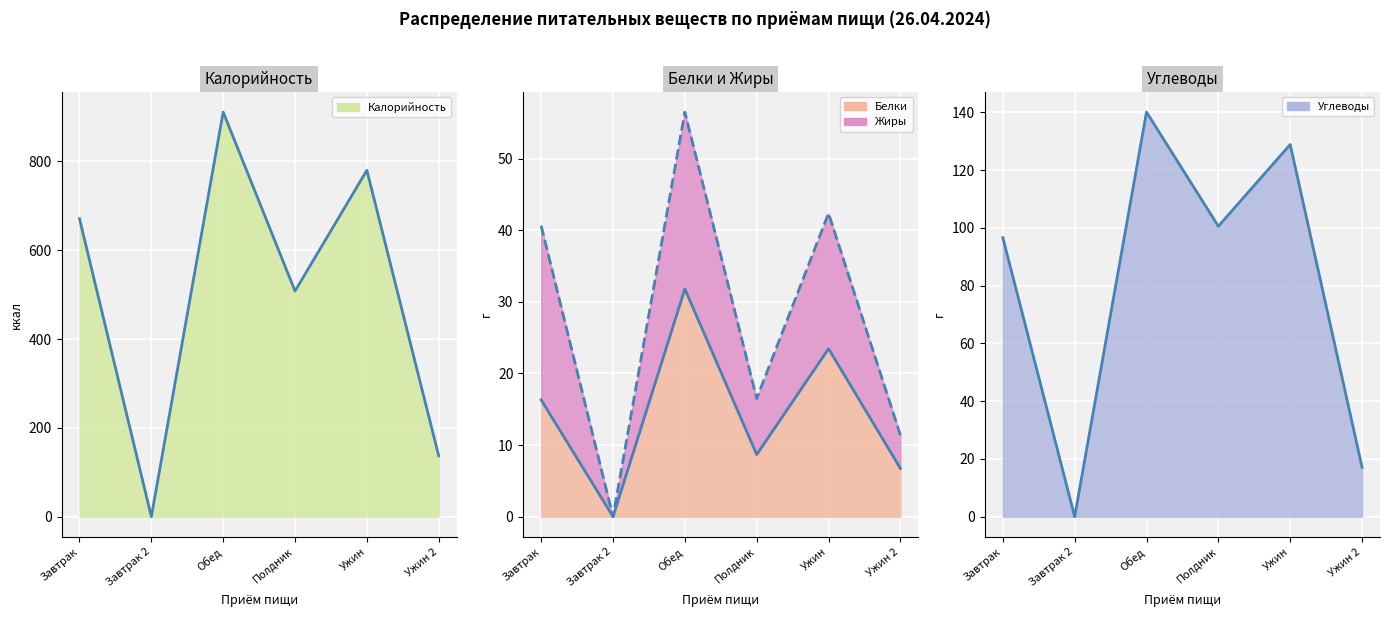

What is the difference between the second highest and minimum values in the Белки series?

23.5